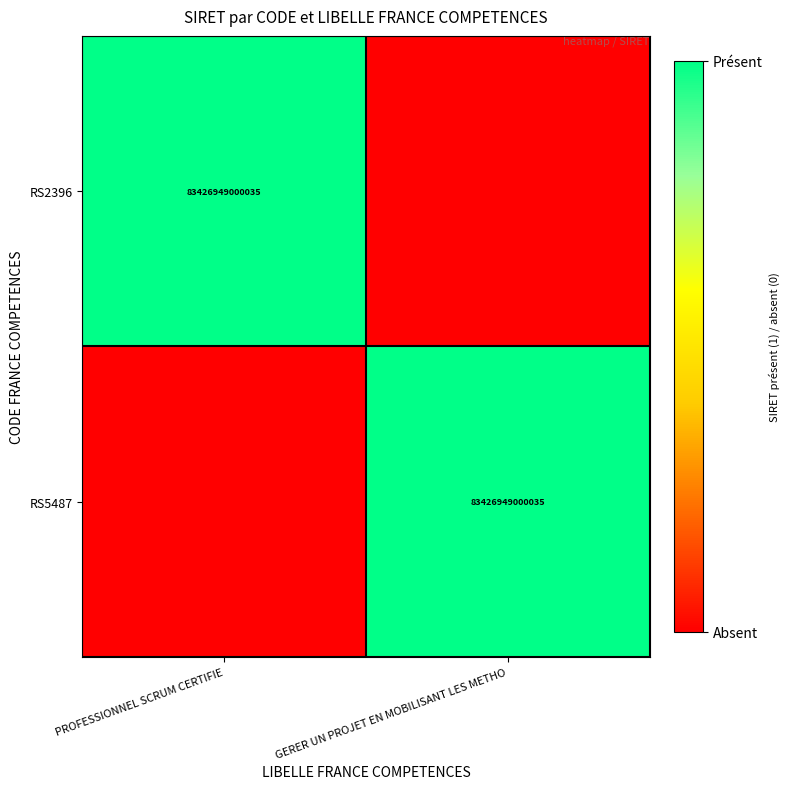

True or false: RS5487 has a value of 142477625808661 at GERER UN PROJET EN MOBILISANT LES METHO.

False